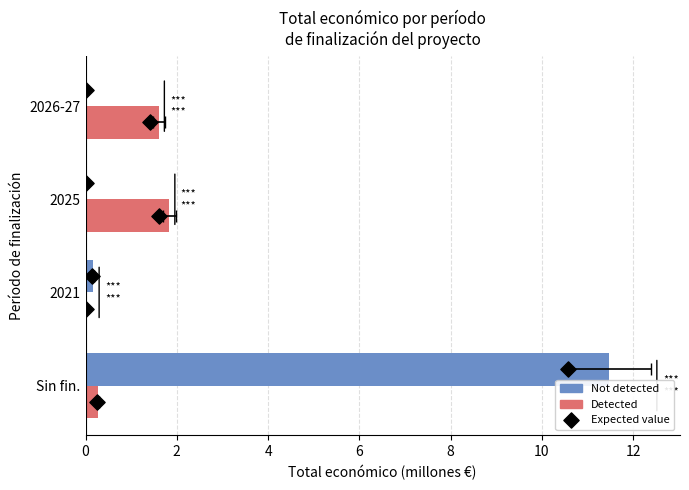

Which series contains the highest Y value?

Not detected